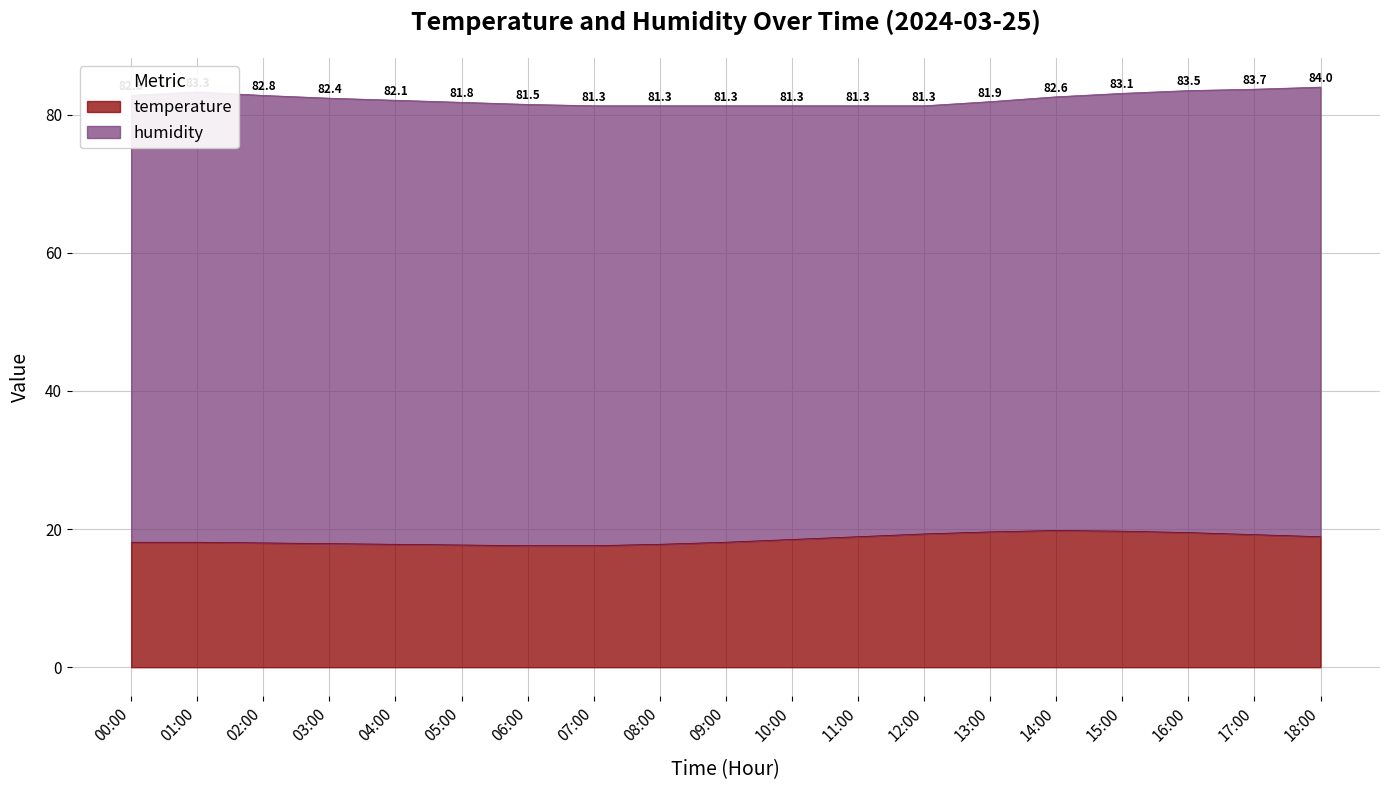

What is the change in value from 06:00 to 16:00?

+1.9